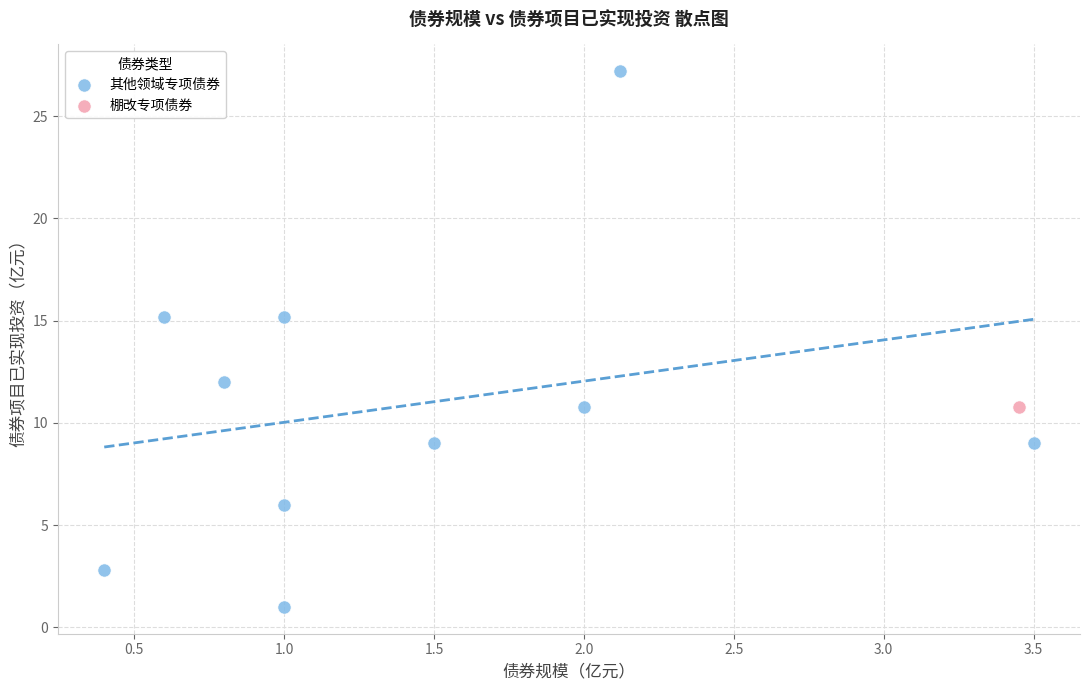

What are all the series names shown in the legend?

其他领域专项债券, 棚改专项债券